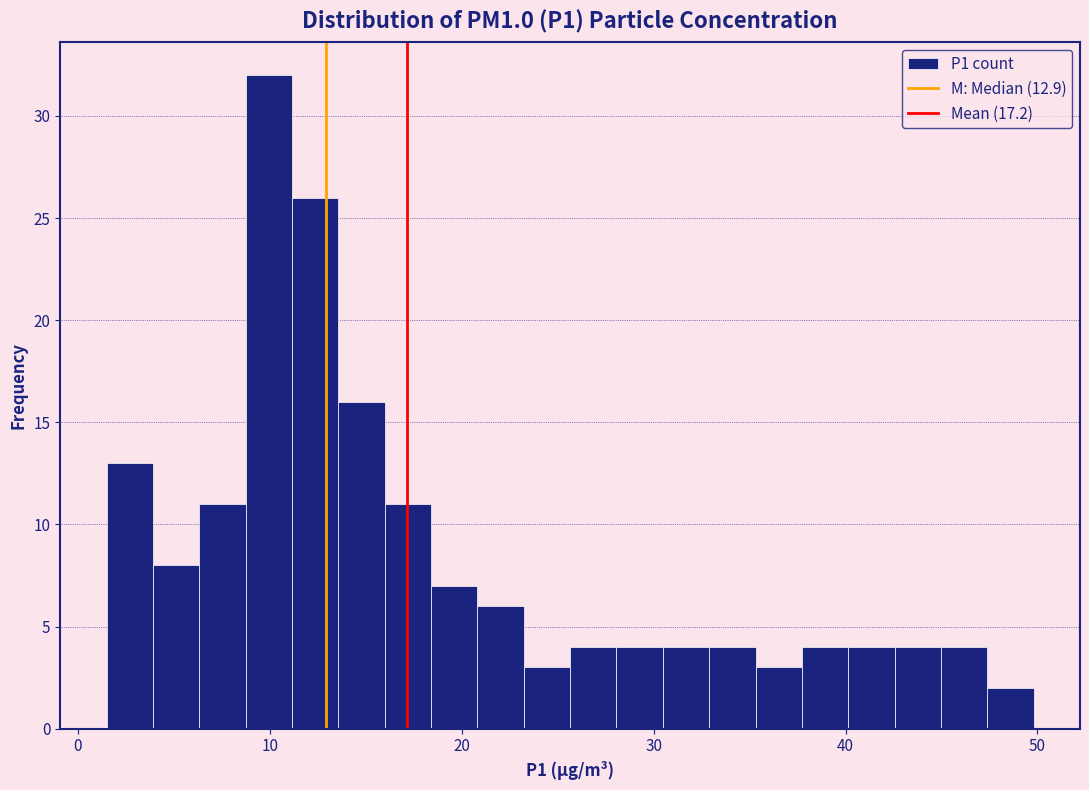

Around what value on the x-axis is the tallest bar? Give the approximate position of its centre, as read against the axis.

10